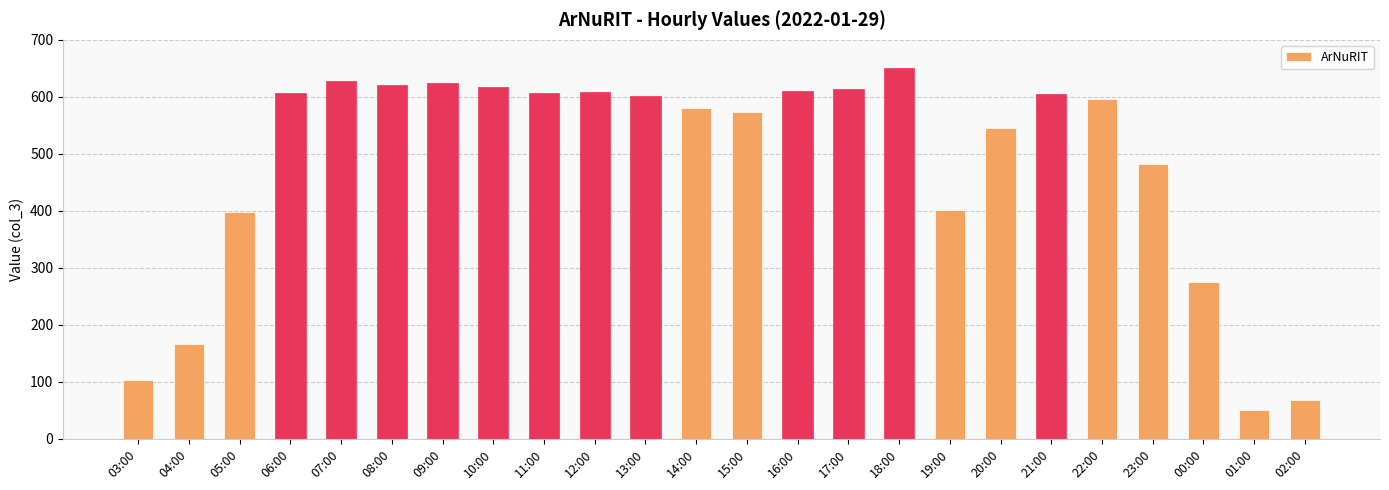

Is it true that the value at 17:00 is 161?

False